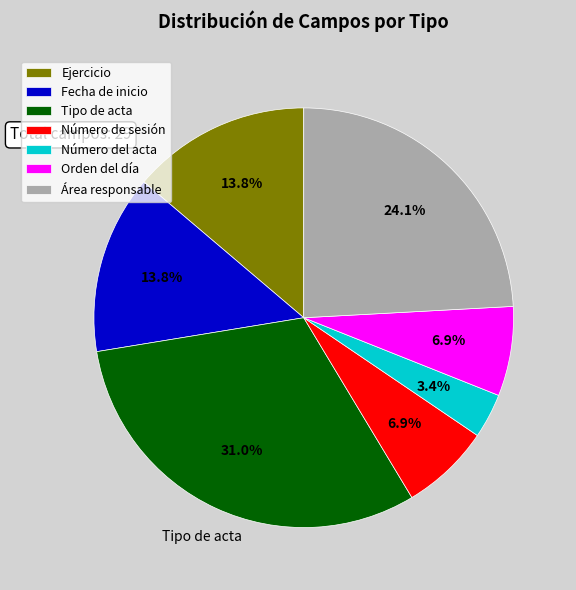

To the nearest percent, what percentage of the pie is Número del acta?

3%